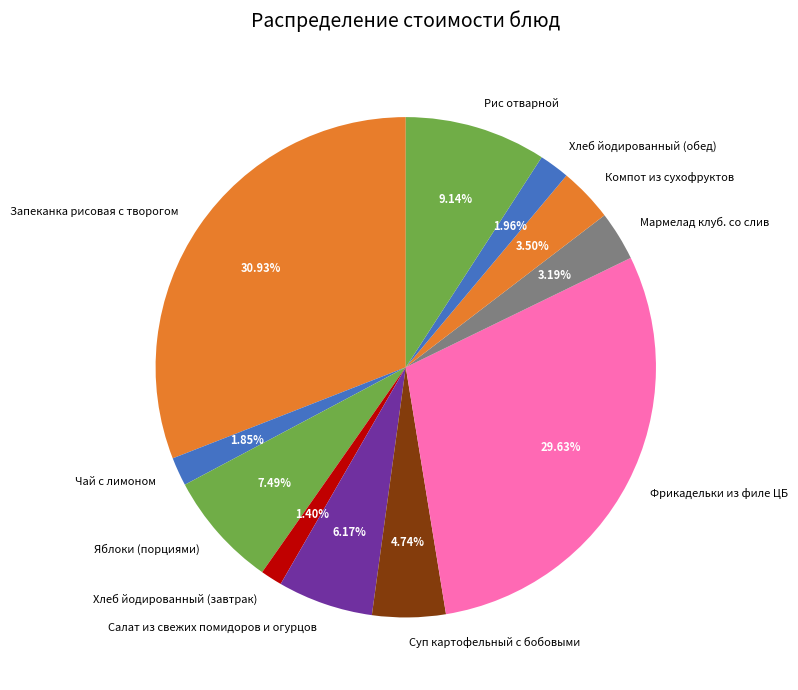

Which has a higher value, Салат из свежих помидоров и огурцов or Мармелад клуб. со слив?

Салат из свежих помидоров и огурцов